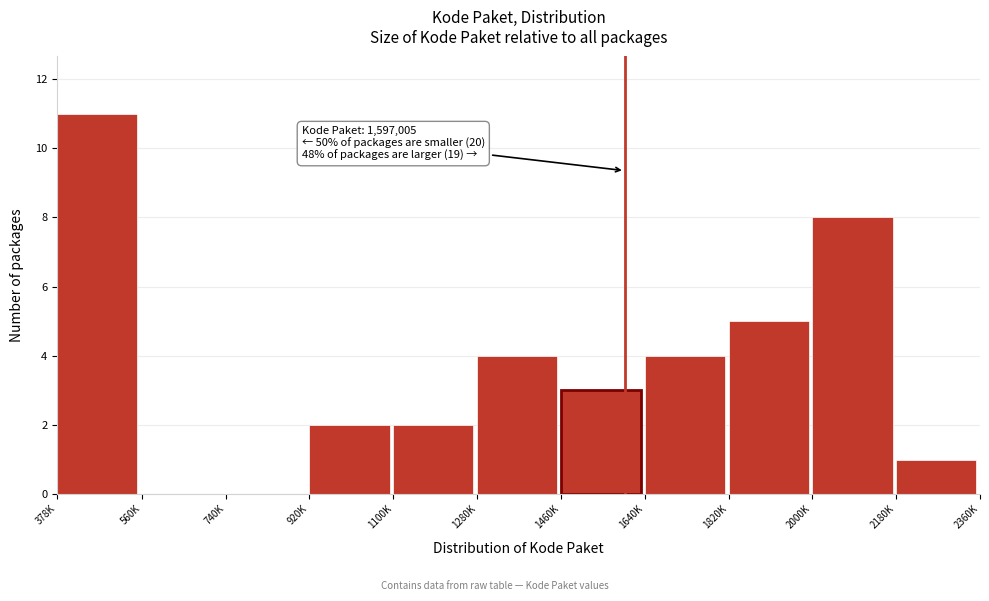

Reading left to right, list all the values displayed in this chart.

378K=11	560K=0	740K=0	920K=2	1100K=2	1280K=4	1460K=3	1640K=4	1820K=5	2000K=8	2180K=1